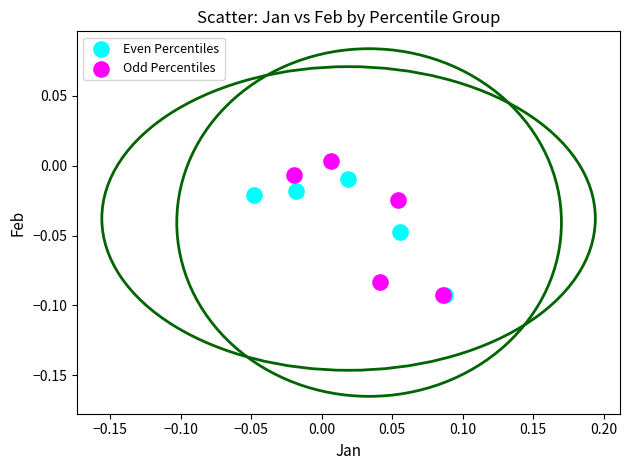

Which series contains the highest Y value?

Odd Percentiles